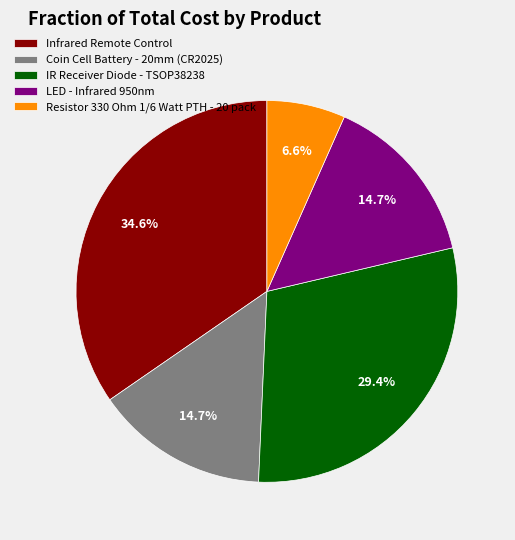

How many slices are in this pie chart?

5